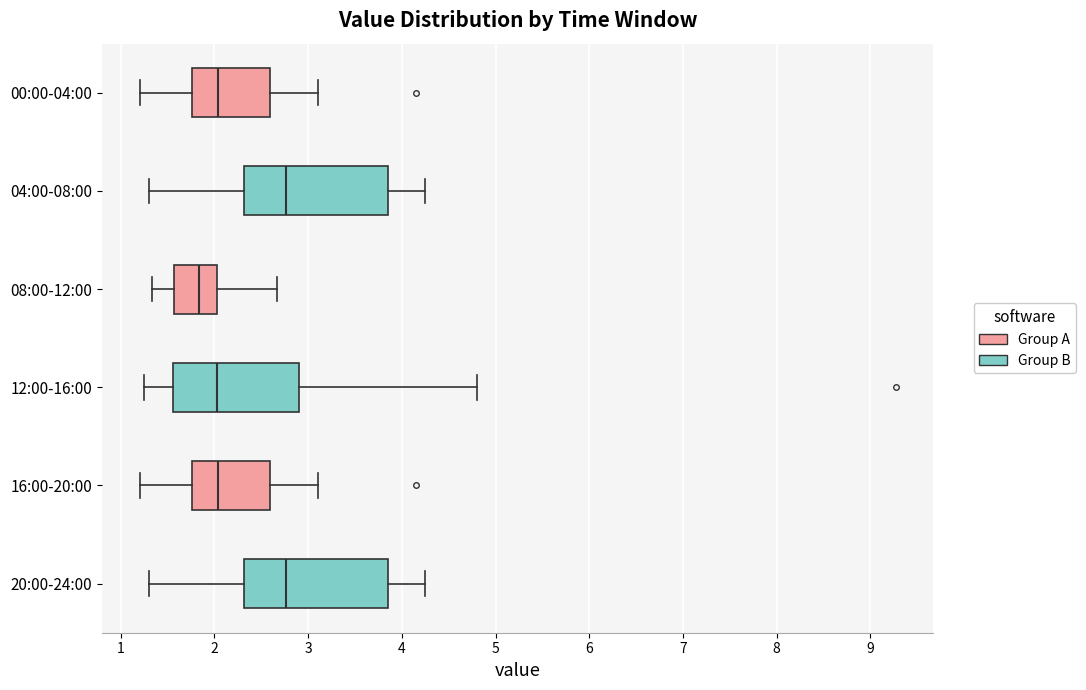

Where does the left whisker of the box for 12:00-16:00 end on the x-axis? The values are not printed on the chart, so give them approximately, as read against the axis.

1.3